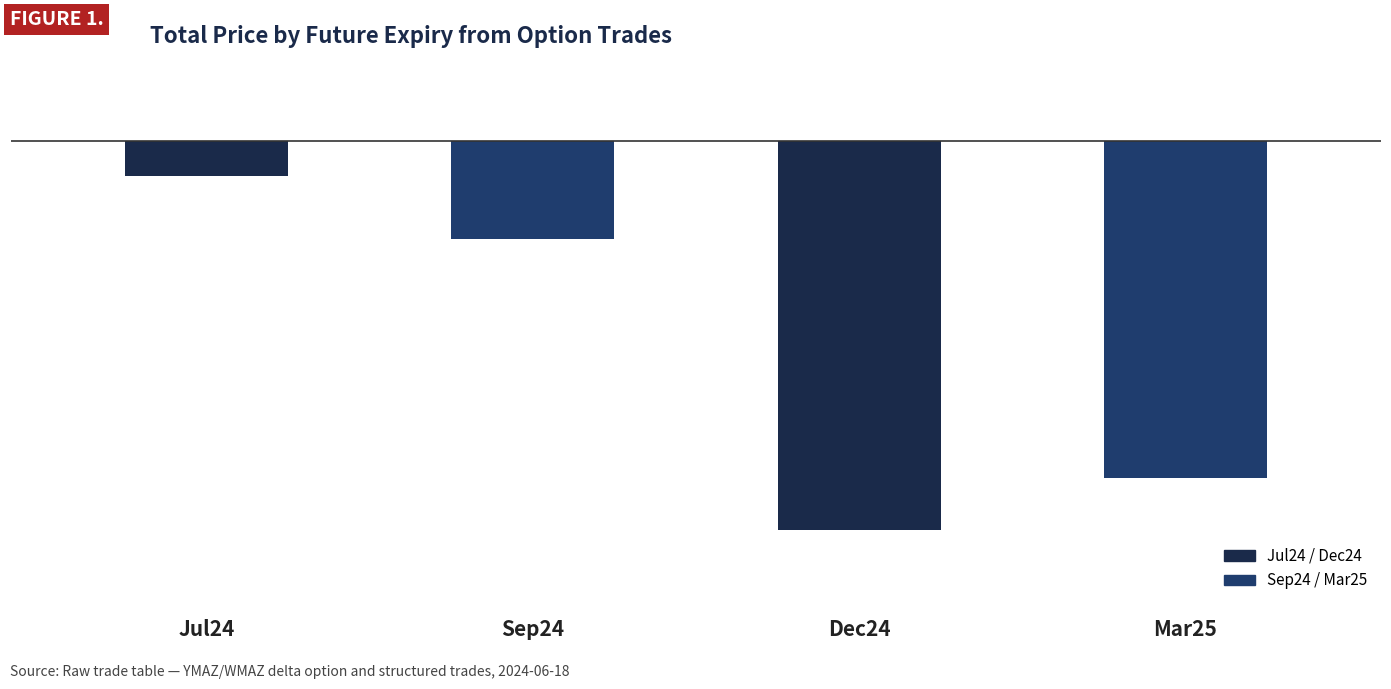

Is it true that the value at Sep24 is -20231?

True